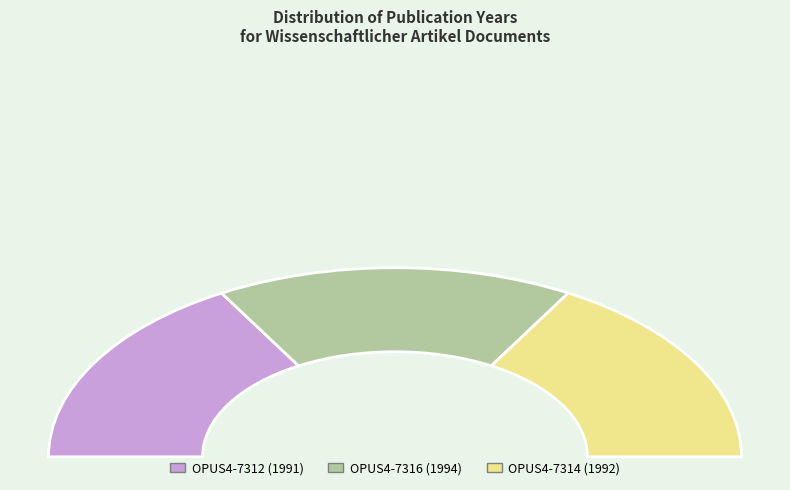

To the nearest percent, what portion does OPUS4-7316 represent?

33%